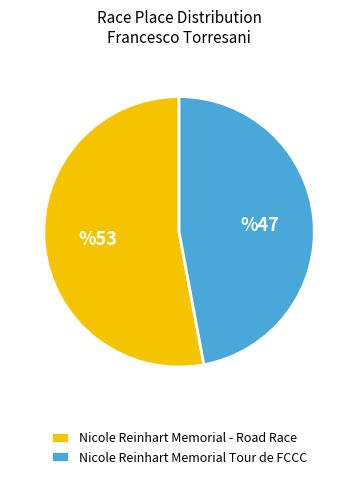

Does Nicole Reinhart Memorial Tour de FCCC represent more than half of the total?

No